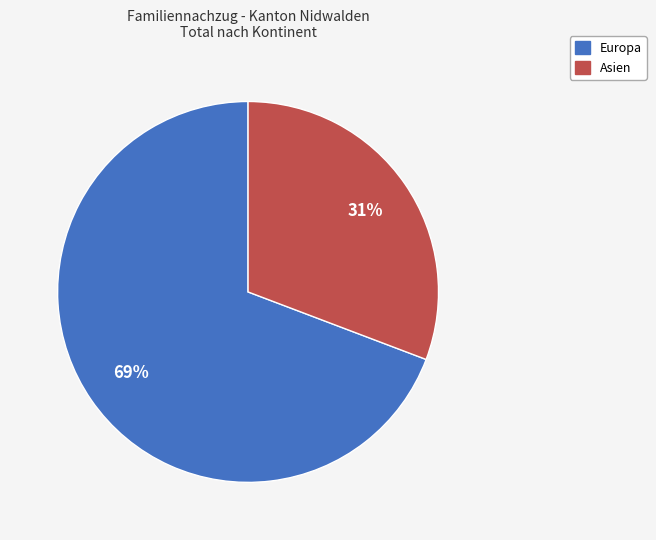

To the nearest percent, what is the difference between the largest and smallest slice percentages?

38%